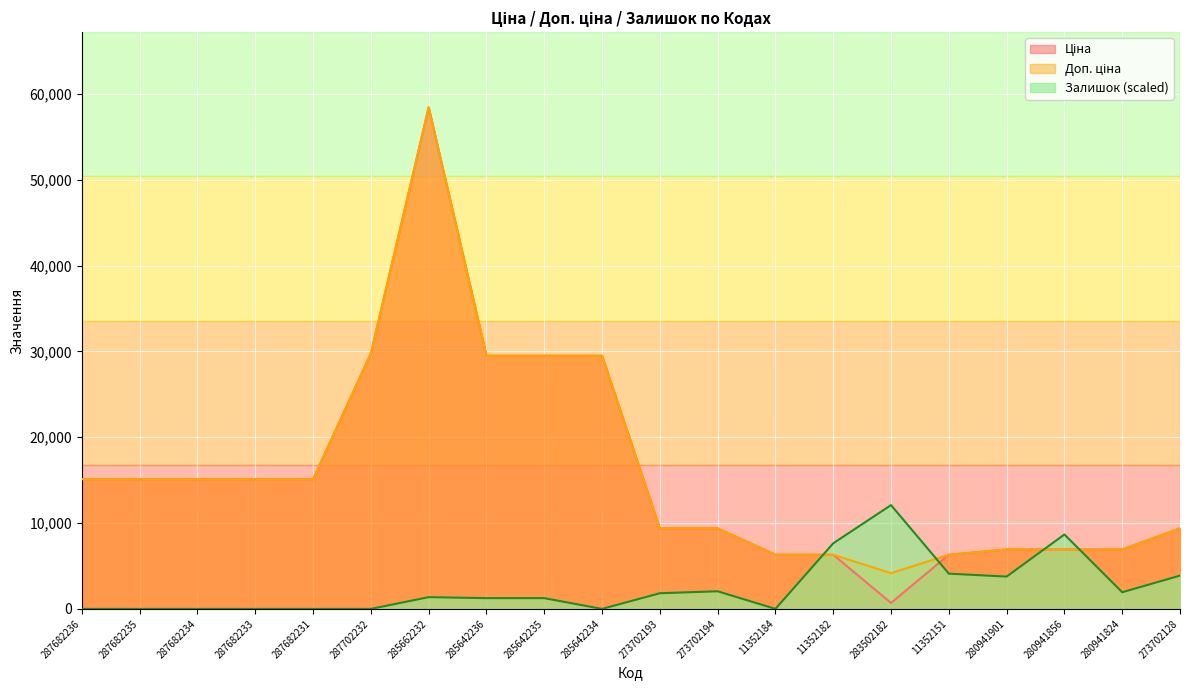

At which category is the sum across all series the highest?

285662232